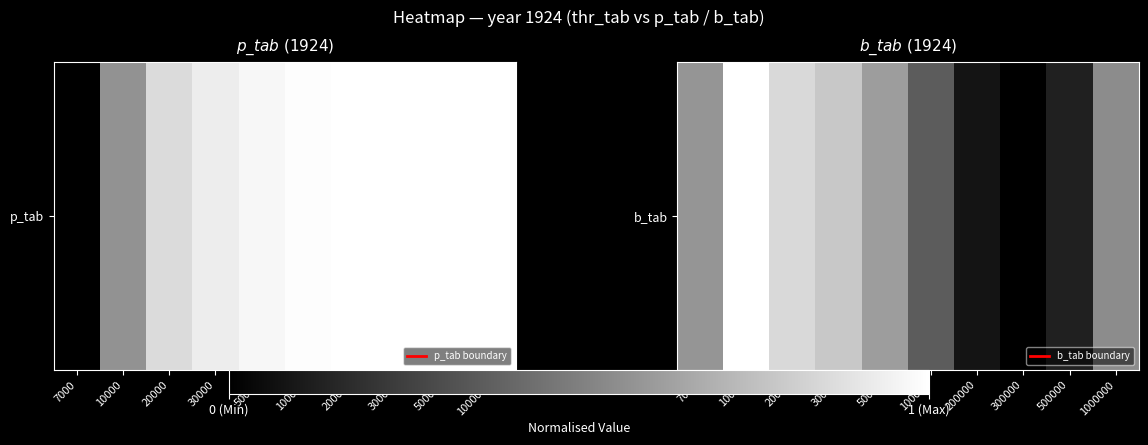

What is the difference between the values at 50000 and 20000?

0.2